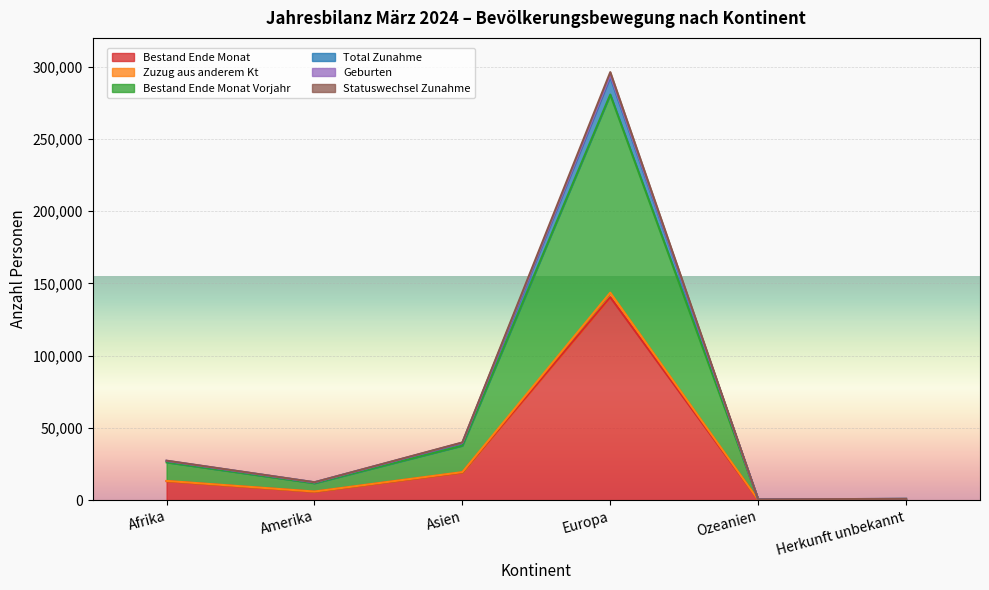

List the labels in order of Bestand Ende Monat Vorjahr value, smallest first.

Ozeanien, Herkunft unbekannt, Amerika, Afrika, Asien, Europa